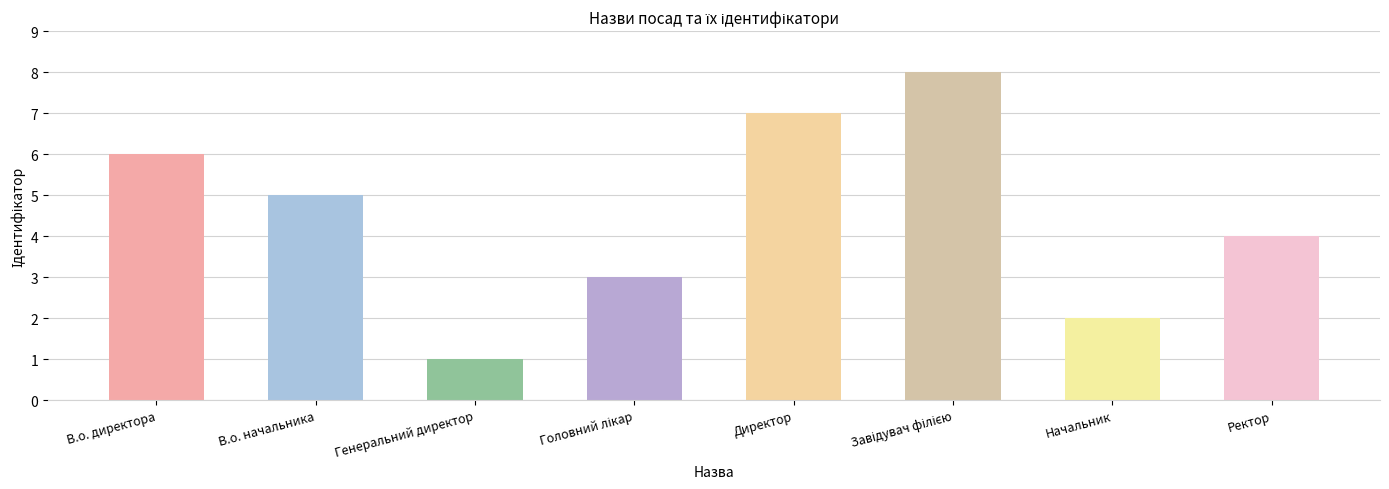

What is the sum of all values?

36